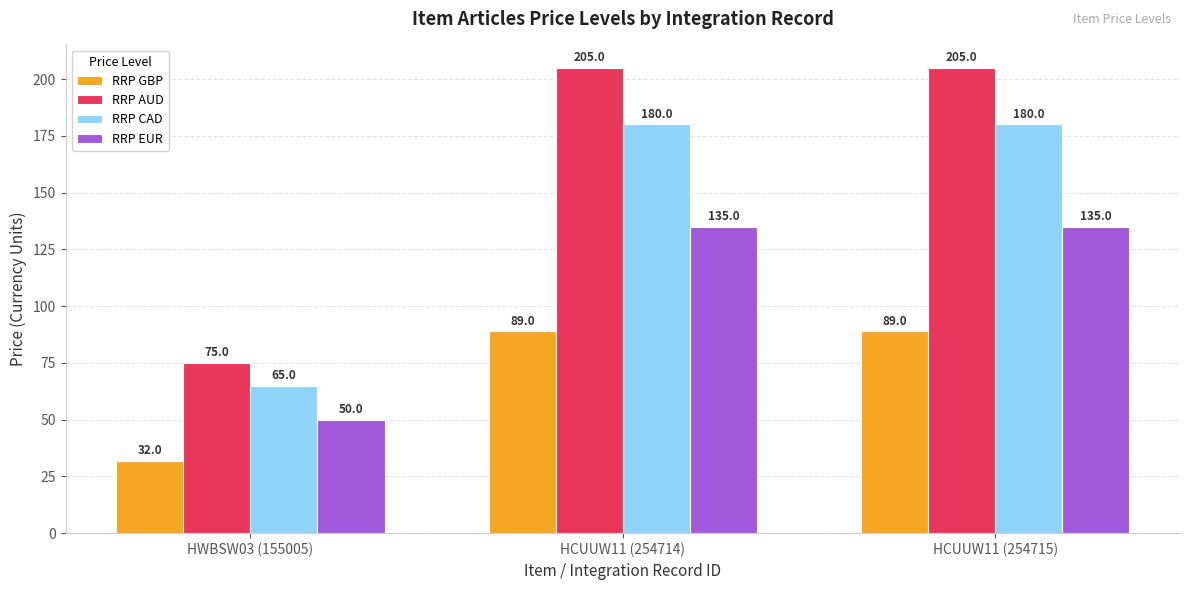

Which series has the widest spread of values?

RRP AUD